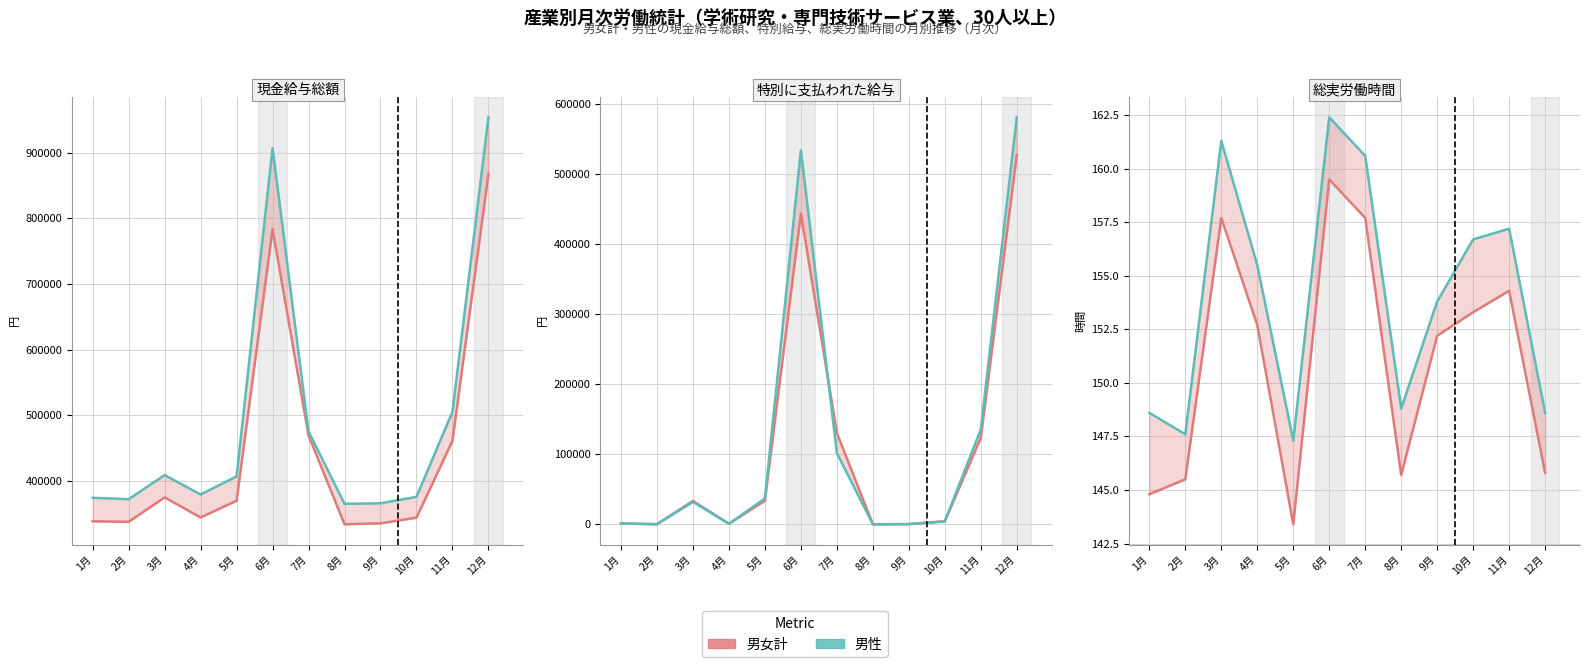

Reading right to left, extract all data points from this chart.

男女計 現金給与総額: 867321.0	461081.0	344111.0	335426.0	334067.0	469152.0	783347.0	369841.0	344459.0	374960.0	337765.0	338582.0
男性 現金給与総額: 953809.0	505449.0	375796.0	365972.0	365199.0	475246.0	906867.0	407032.0	379377.0	408987.0	372239.0	374360.0
男女計 特別給与: 526695.0	123094.0	4391.0	171.0	0.0	130194.0	443278.0	33674.0	631.0	33285.0	113.0	925.0
男性 特別給与: 580650.0	135393.0	3962.0	223.0	0.0	101400.0	533420.0	36829.0	602.0	31898.0	74.0	1217.0
男女計 総実労働時間: 145.8	154.3	153.3	152.2	145.7	157.7	159.5	143.4	152.7	157.7	145.5	144.8
男性 総実労働時間: 148.6	157.2	156.7	153.8	148.8	160.6	162.4	147.3	155.5	161.3	147.6	148.6